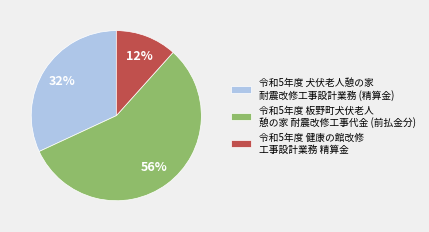

To the nearest percent, what is the average slice percentage?

33%